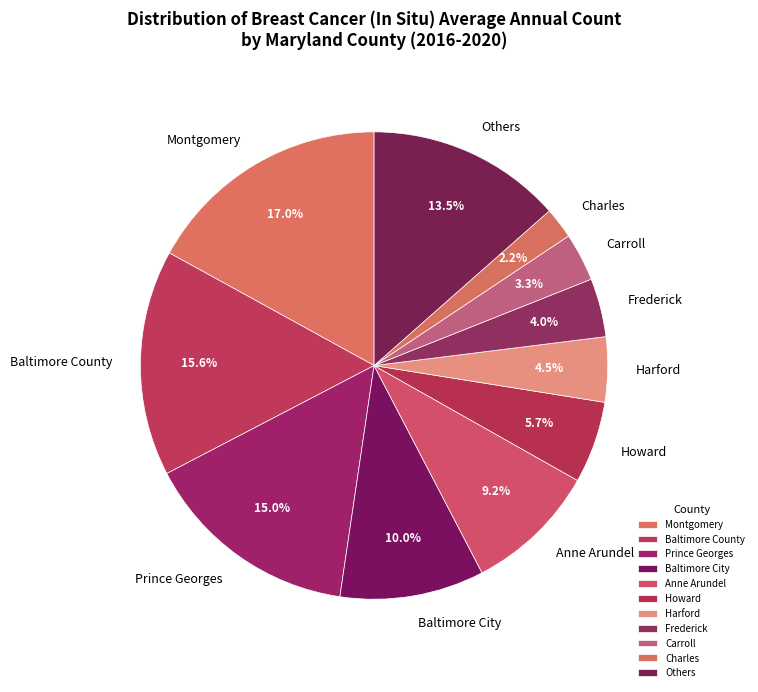

Which has a higher value, Harford or Montgomery?

Montgomery